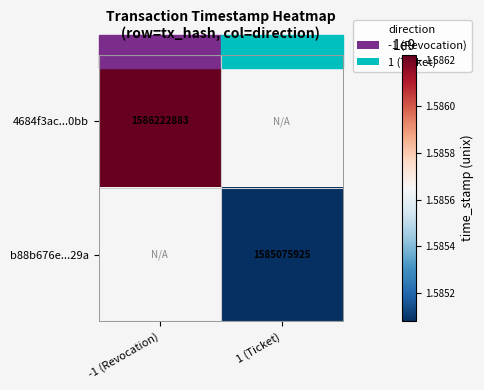

Between 1 (Ticket) and -1 (Revocation), which is larger?

-1 (Revocation)